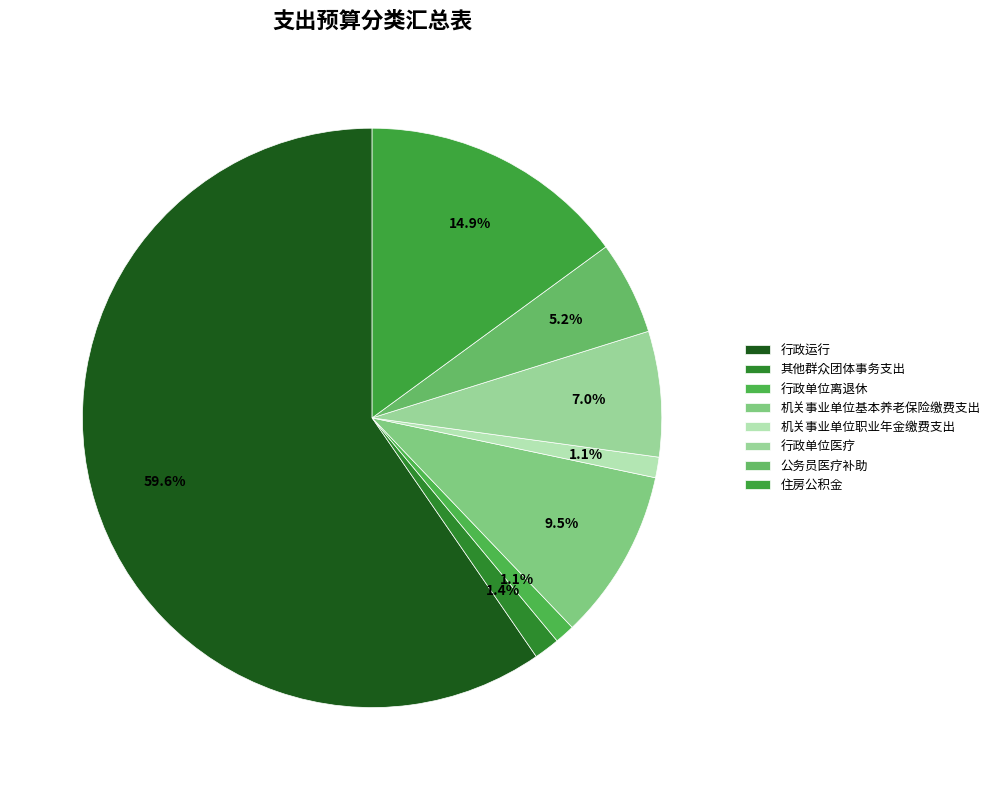

What portion of the pie excludes 机关事业单位职业年金缴费支出?

98.9%